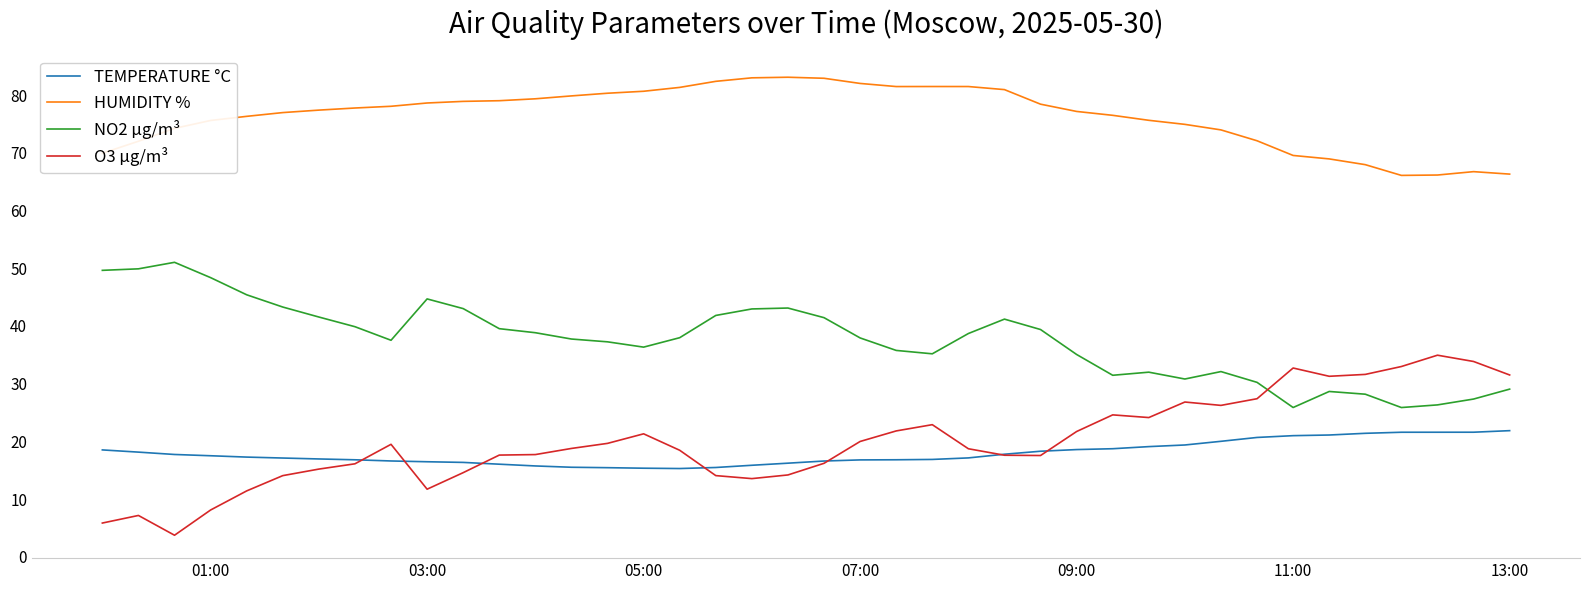

True or false: TEMPERATURE °C and HUMIDITY % cross at least once.

False